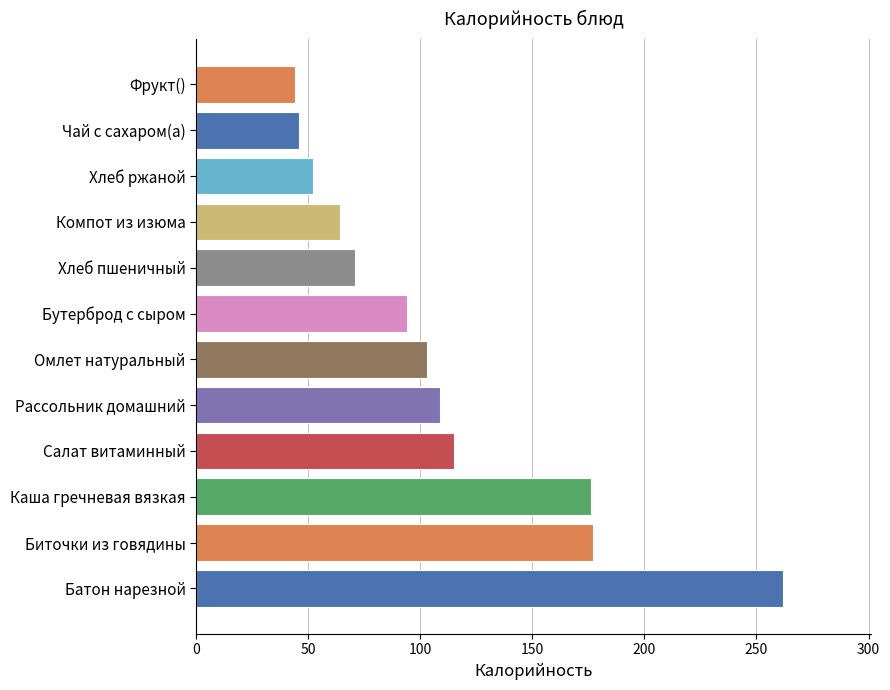

Between Каша гречневая вязкая and Чай с сахаром(а), which is larger?

Каша гречневая вязкая